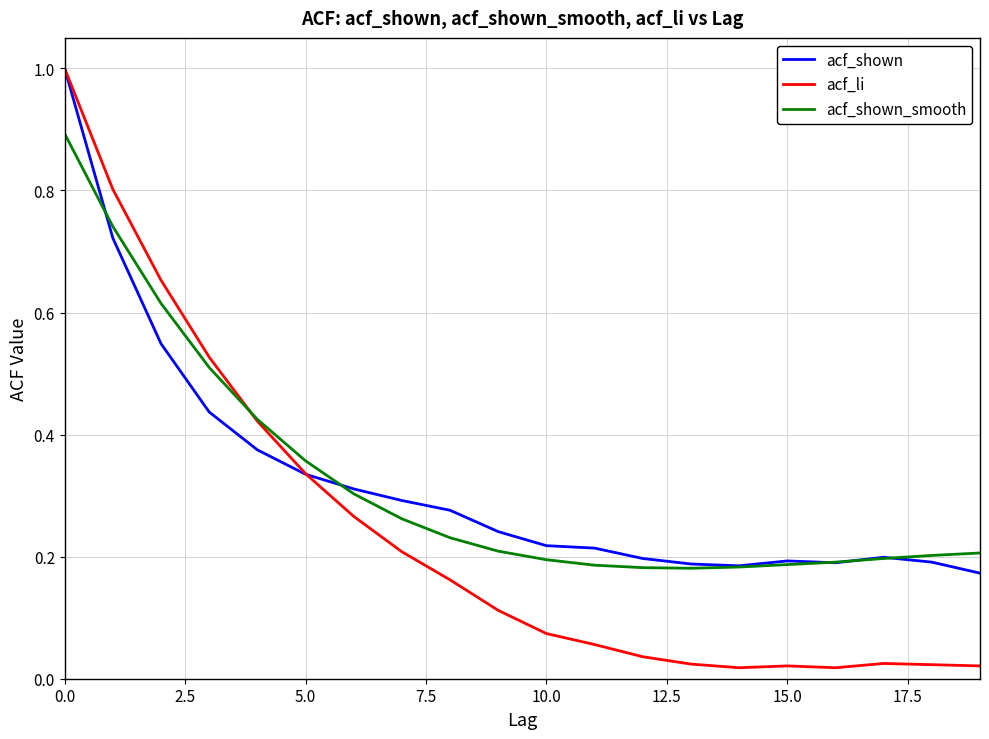

What is the maximum value shown in the chart?

1.0